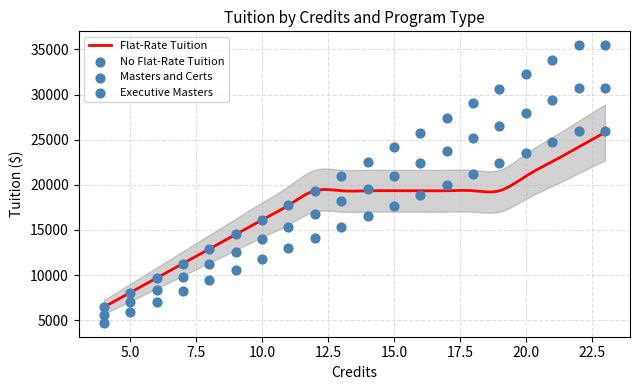

Which series has the largest Y range (max minus min)?

No Flat-Rate Tuition